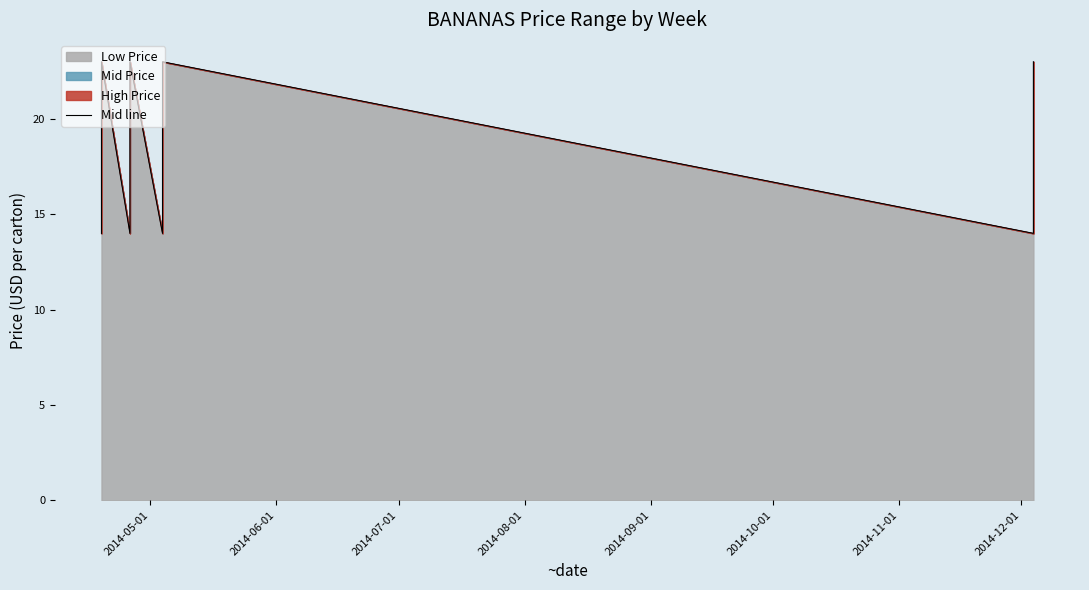

Reading right to left, list all the values displayed in this chart.

23.0	18.8	18.5	18.0	18.0	16.5	16.5	16.5	16.5	15.2	14.0	14.0	23.0	18.8	18.5	18.0	18.0	16.5	16.5	16.5	16.5	15.2	15.0	14.0	23.0	19.0	18.5	17.5	17.0	14.5	14.0	14.0	23.0	19.0	18.5	17.5	17.0	14.5	14.0	14.0